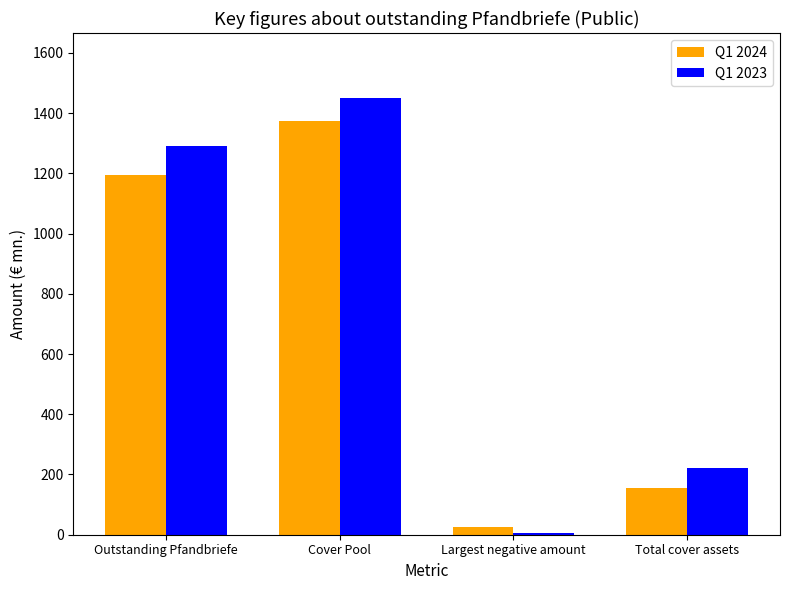

At how many categories does at least one series exceed 477?

2